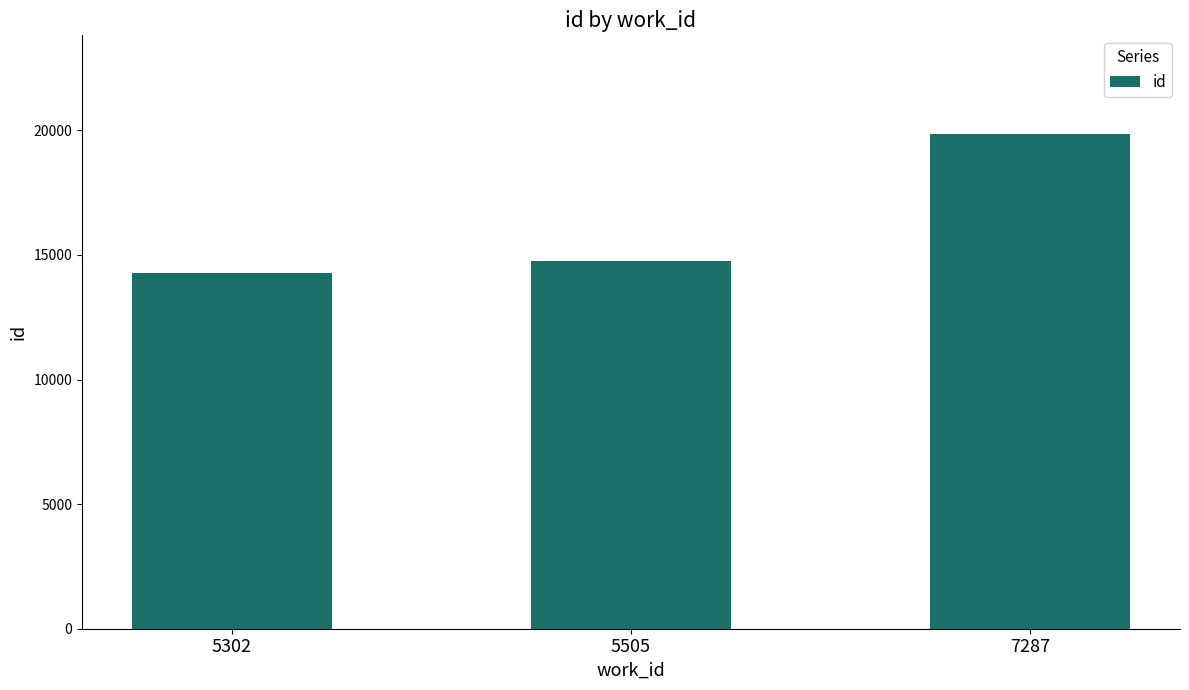

Is it true that the value at 7287 is 5202?

False